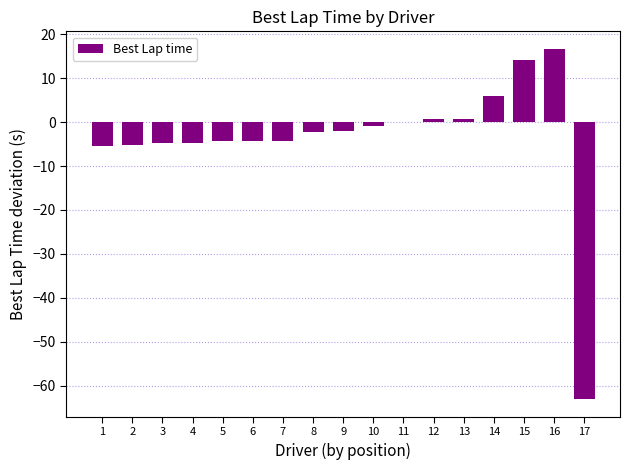

What is the sum of the values at 12 and 7?

-3.6